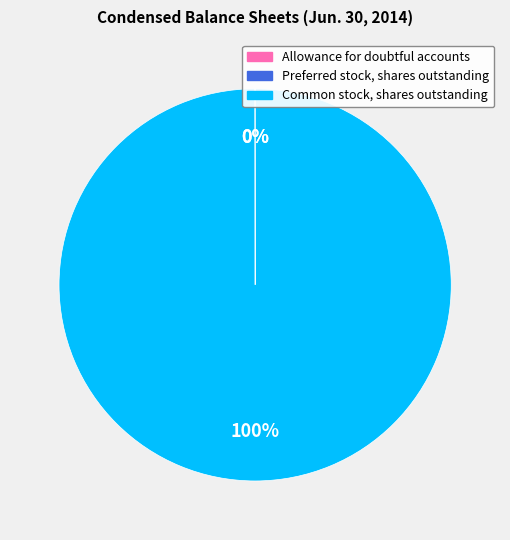

Does any single category account for the majority?

Yes